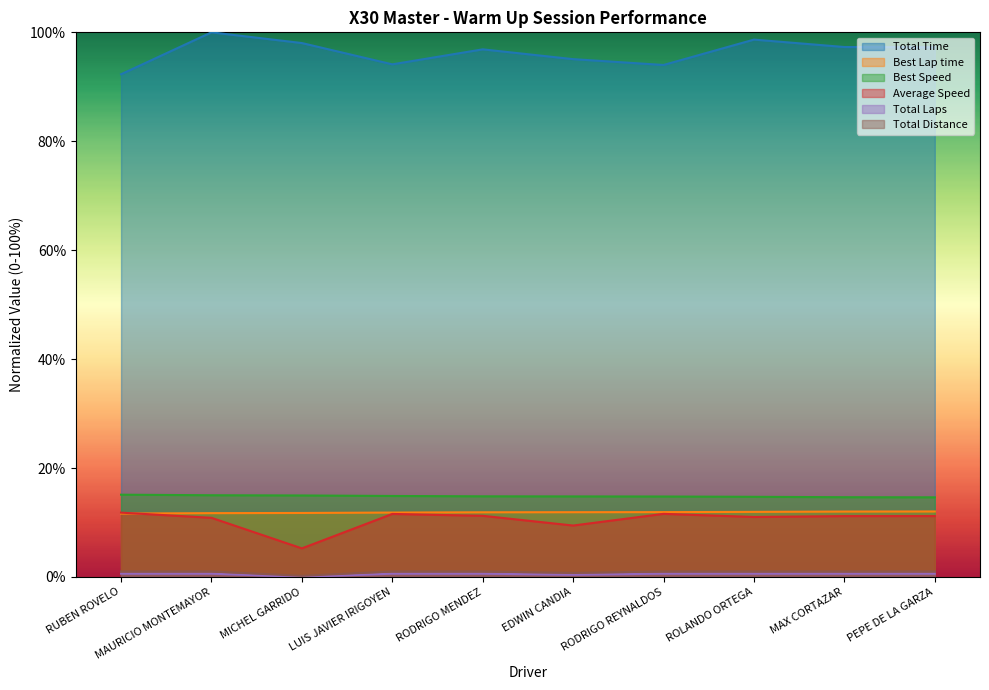

Which series has the largest total across all categories?

Total Time